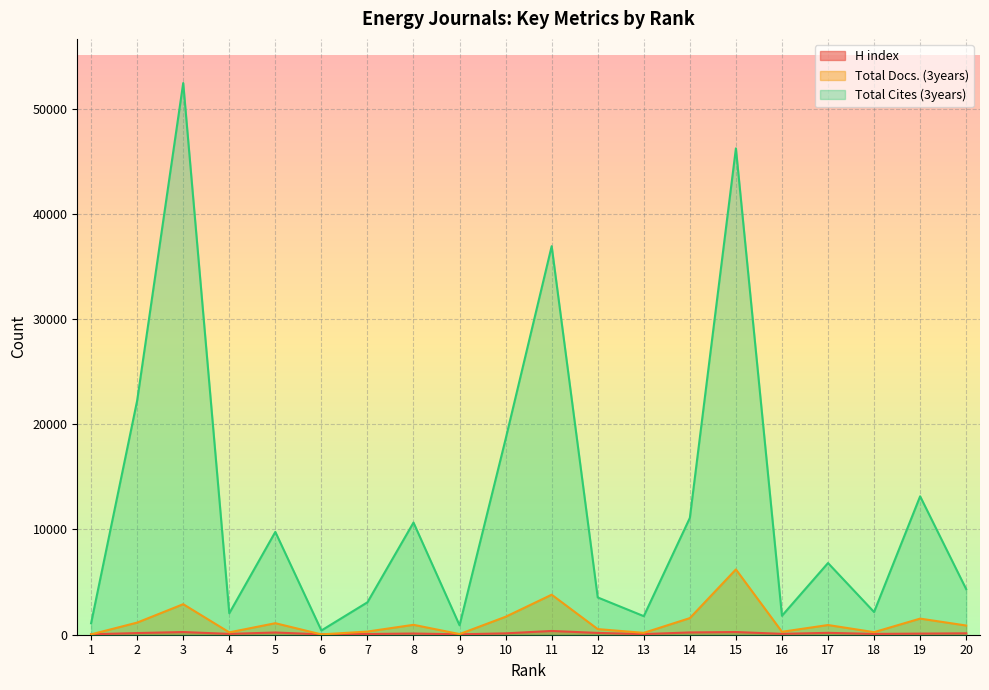

Reading left to right, what are all the values shown in this chart?

H index: 1=40	2=158	3=255	4=79	5=210	6=33	7=65	8=113	9=38	10=130	11=357	12=171	13=60	14=217	15=256	16=83	17=178	18=76	19=105	20=135
Total Docs. (3years): 1=33	2=1153	3=2902	4=225	5=1095	6=31	7=301	8=941	9=62	10=1707	11=3804	12=535	13=177	14=1579	15=6207	16=279	17=921	18=244	19=1531	20=874
Total Cites (3years): 1=1088	2=22252	3=52431	4=2037	5=9772	6=402	7=3082	8=10660	9=894	10=18598	11=36927	12=3543	13=1764	14=11100	15=46220	16=1802	17=6813	18=2158	19=13155	20=4332